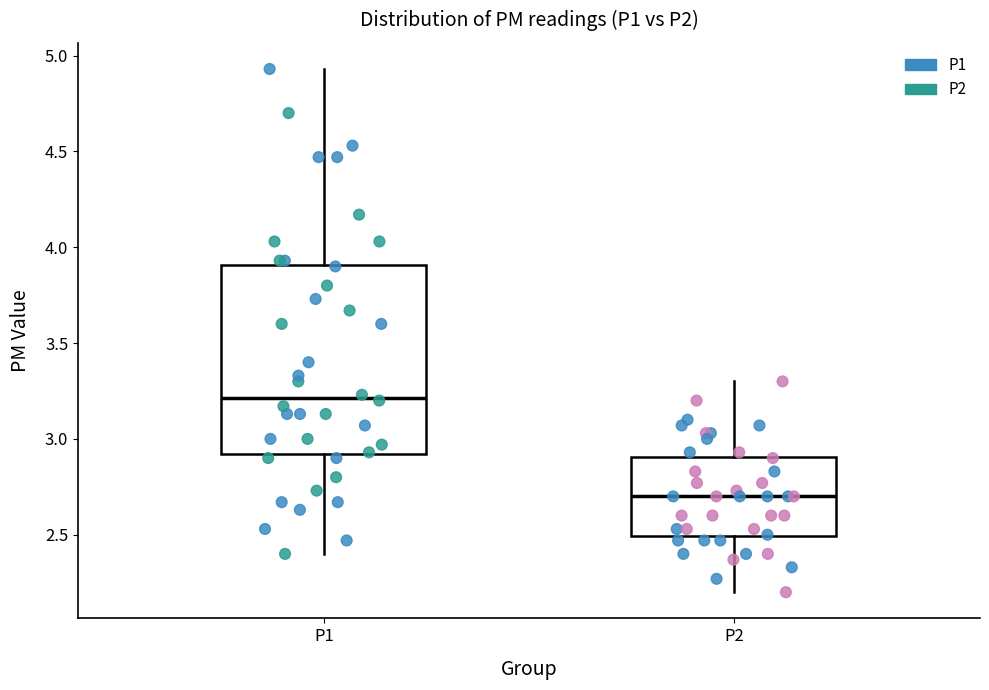

Reading left to right, read every box against the y-axis: the position of its median line, the range the box covers, and the ends of its whiskers. The values are not printed on the chart, so give them approximately, as read against the axis.

P1: median 3.20, box 2.90 to 3.90, whiskers 2.40 to 4.95
P2: median 2.70, box 2.50 to 2.90, whiskers 2.20 to 3.30